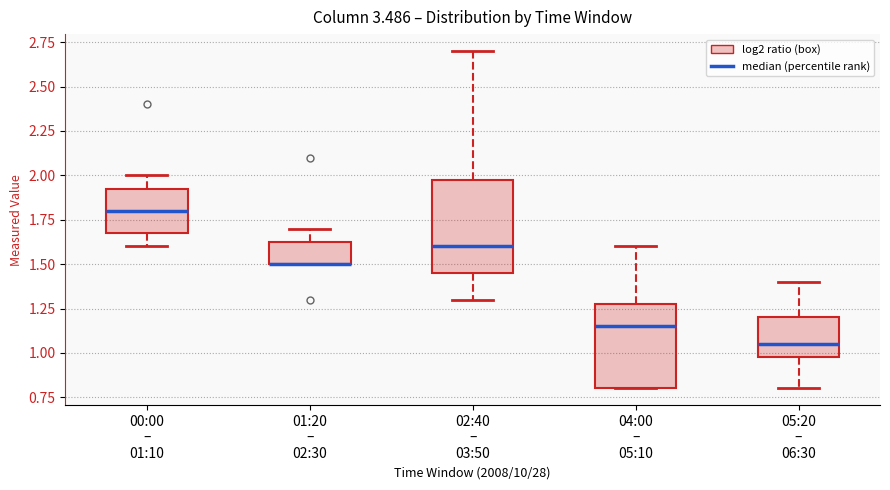

Where is the lower edge of the box for 00:00 – 01:10 on the y-axis? The values are not printed on the chart, so give them approximately, as read against the axis.

1.70